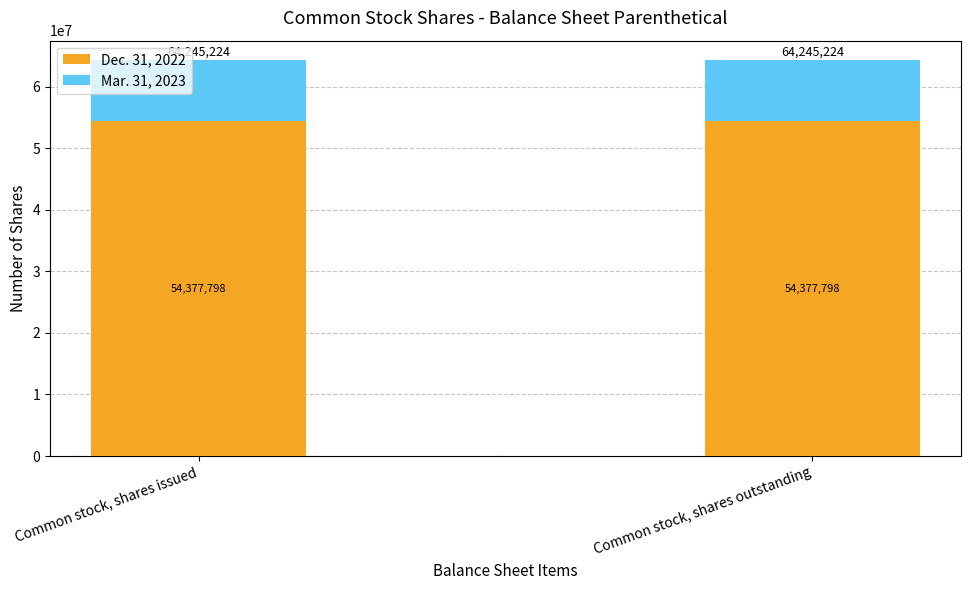

What is the minimum value for Dec. 31, 2022?

54377798